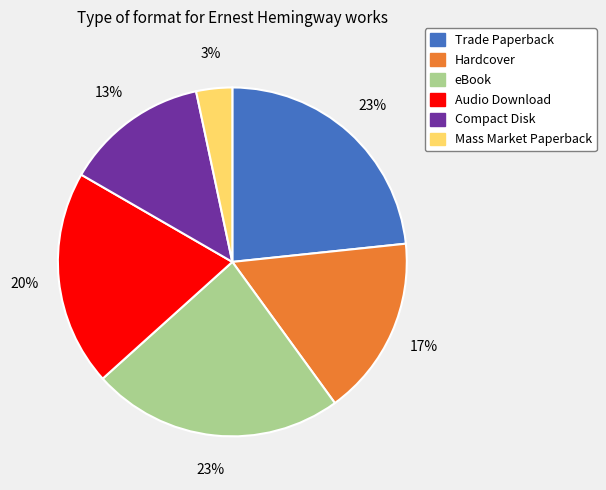

Which category has the smallest portion of the pie?

Mass Market Paperback